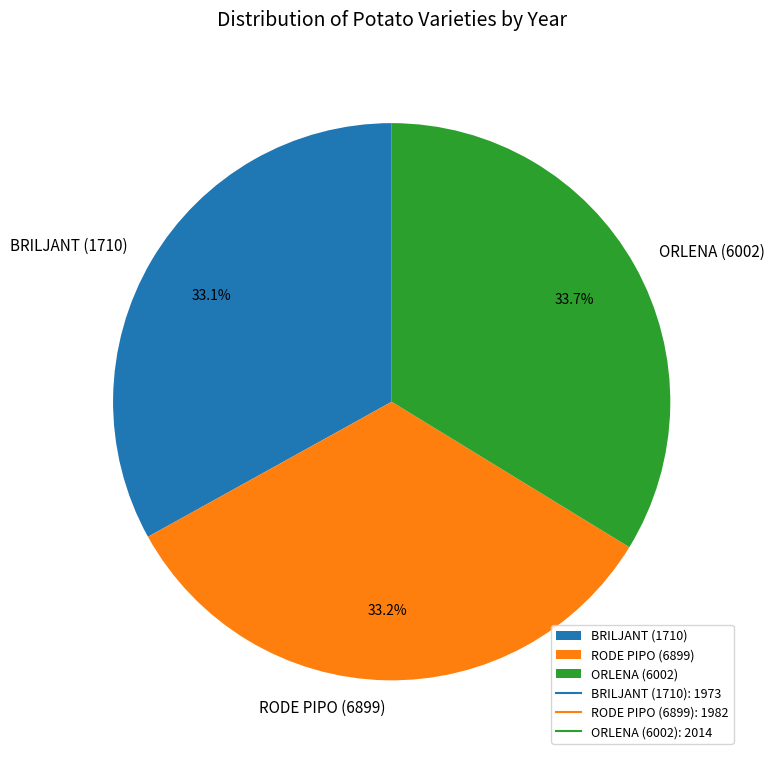

Does any single category account for the majority?

No